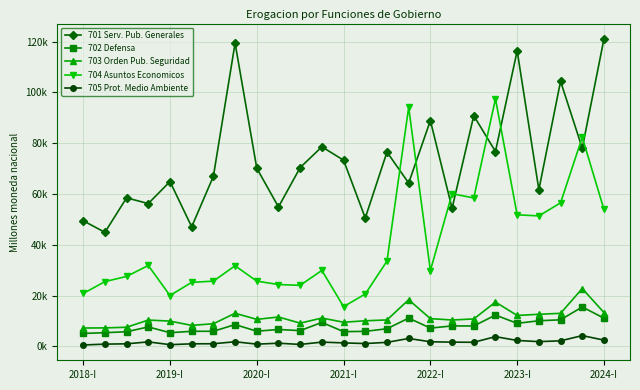

What is the value of the 703 Orden Pub. Seguridad point at the 3rd from the left?

7526.5